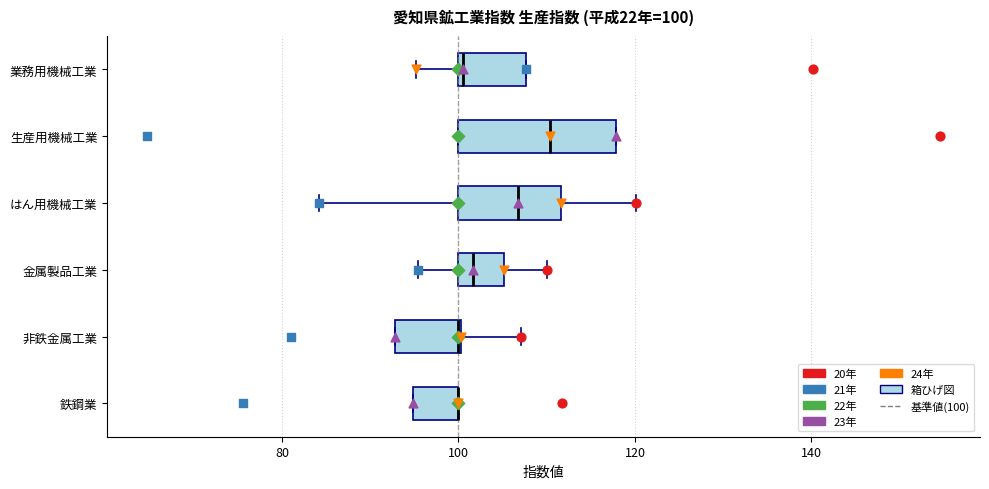

Which box is the widest, from its left edge to its right edge?

生産用機械工業